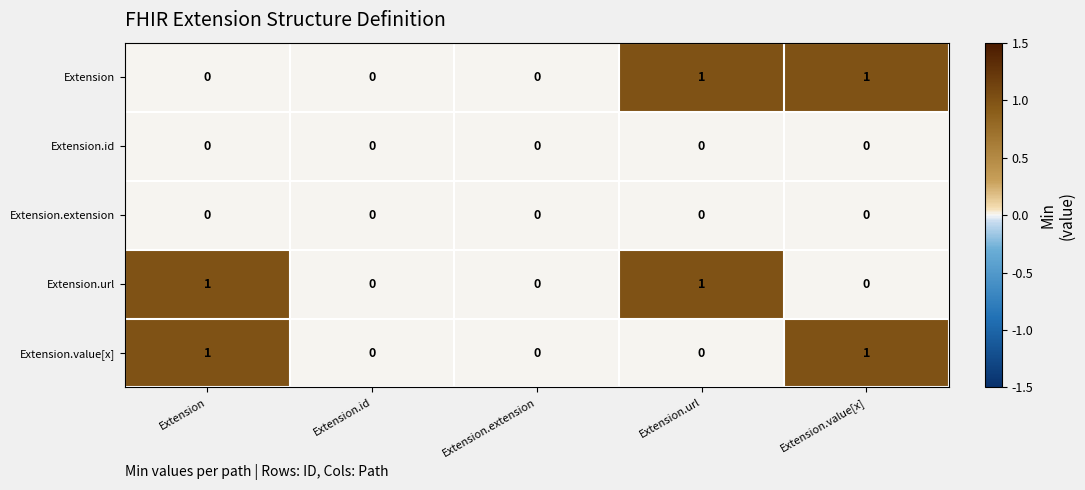

Count the Extension values in the range 0 to 1.

5